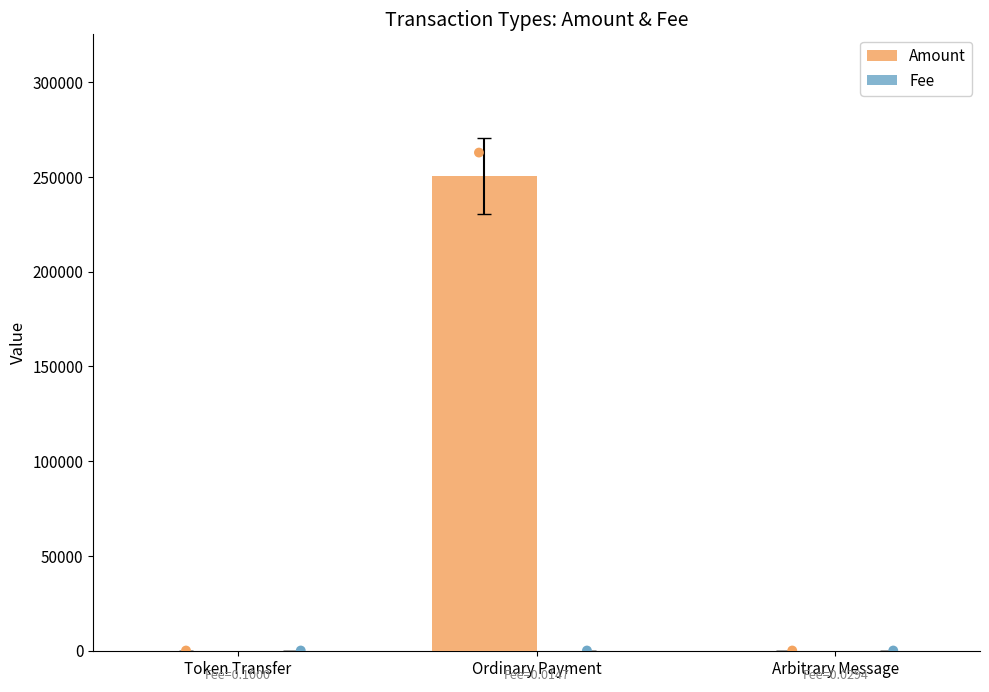

Is the value of Fee at Token Transfer greater than the value of Amount at Arbitrary Message?

Yes